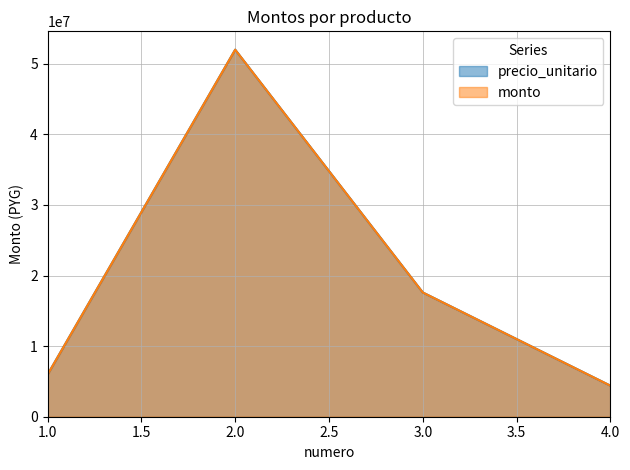

How many data points in precio_unitario are less than 17606100?

2